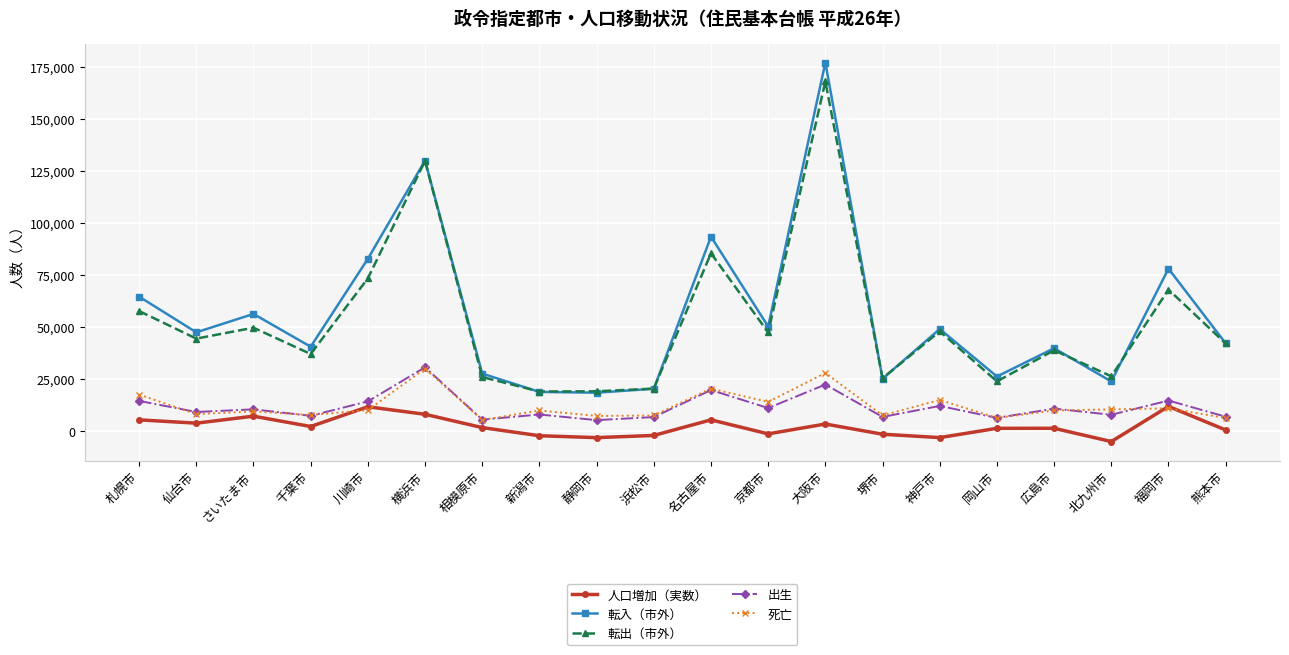

What is the label of the 10th point from the left?

浜松市